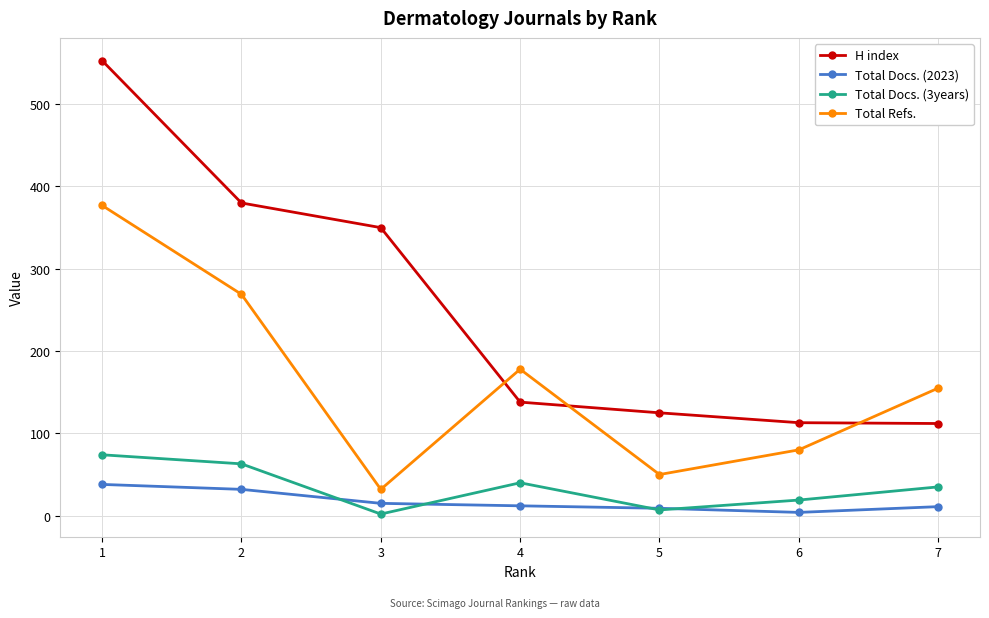

Where is the first local maximum for Total Docs. (3years)?

4